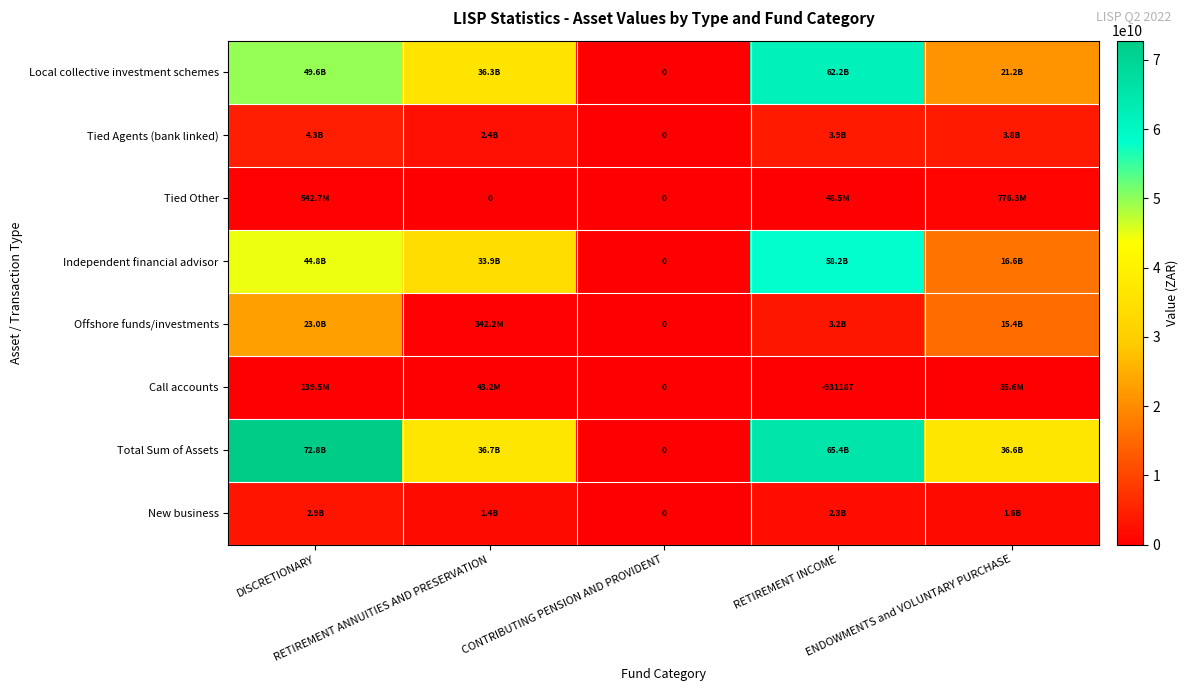

The value of Tied Other at RETIREMENT ANNUITIES AND PRESERVATION is -490844432.8. True or false?

False